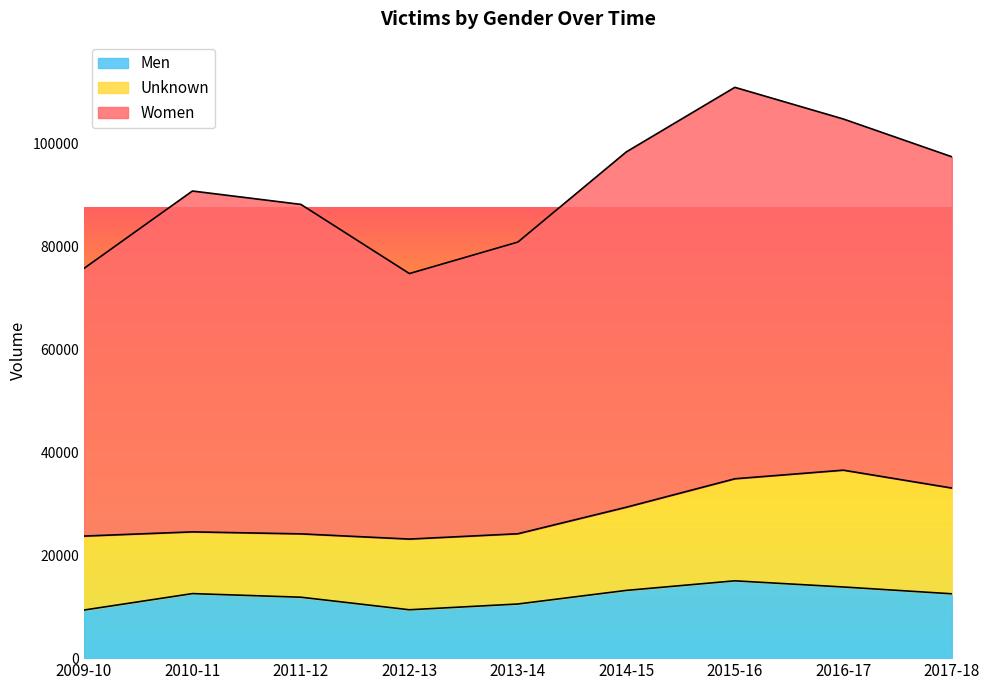

The value of Men at 2009-10 is 9336. True or false?

True